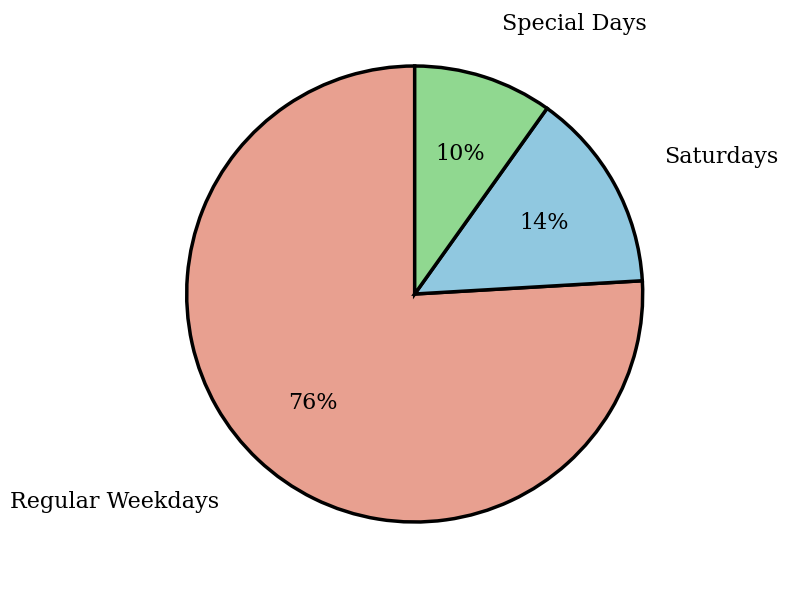

How many segments does this pie chart have?

3